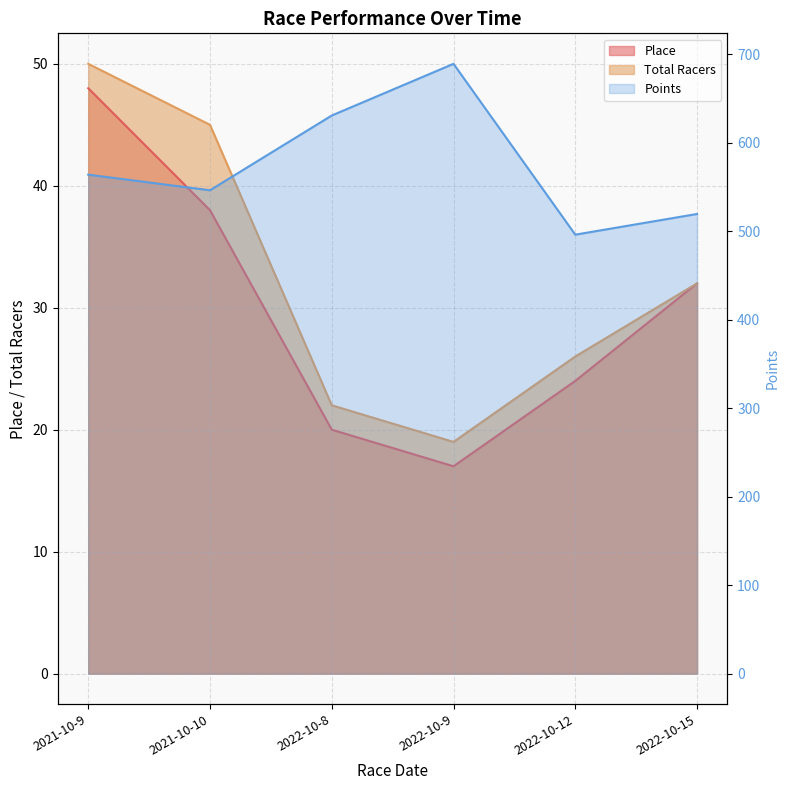

Is it true that Points equals 630.6 at 2022-10-8?

True